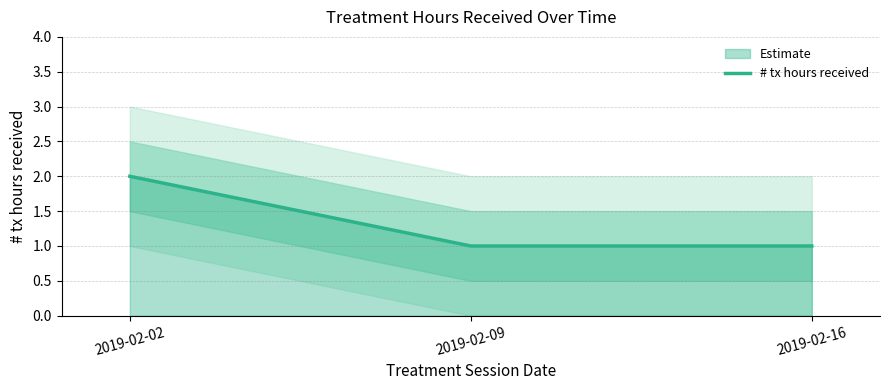

List the labels in order of value, smallest first.

2019-02-09, 2019-02-16, 2019-02-02